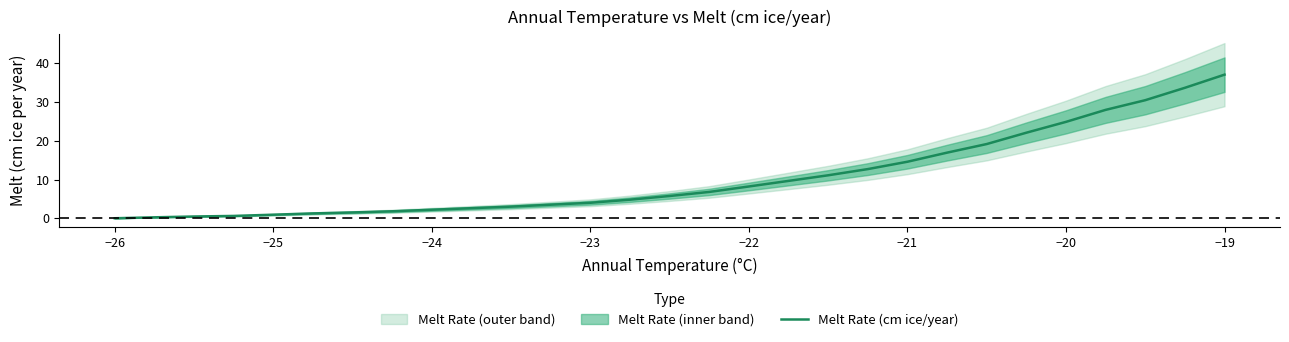

The Melt Rate (cm ice/year) series shows 10.0 at −21. True or false?

False